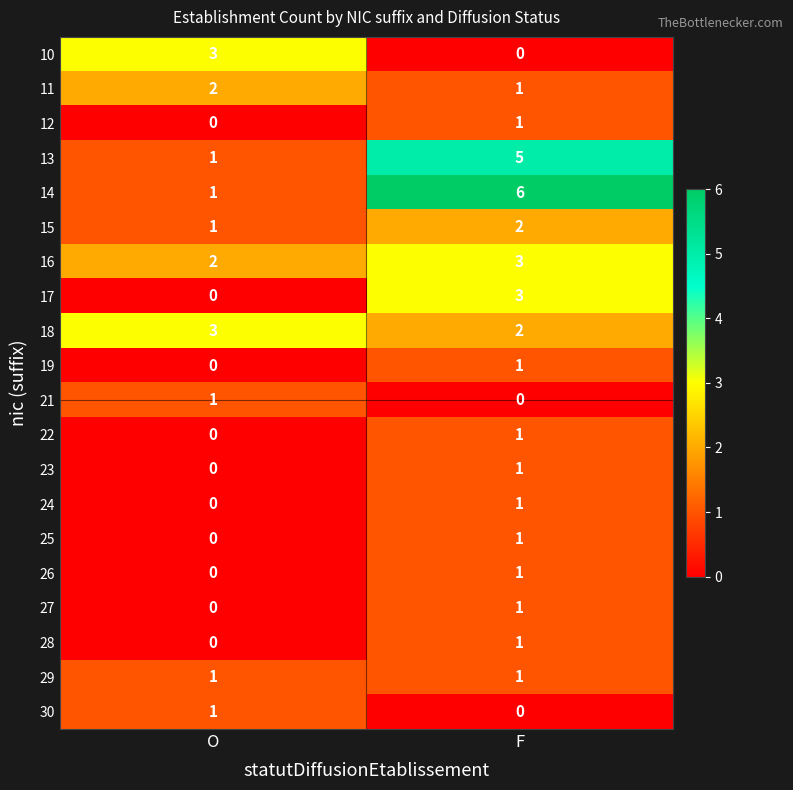

At which category is the sum across all series the highest?

F